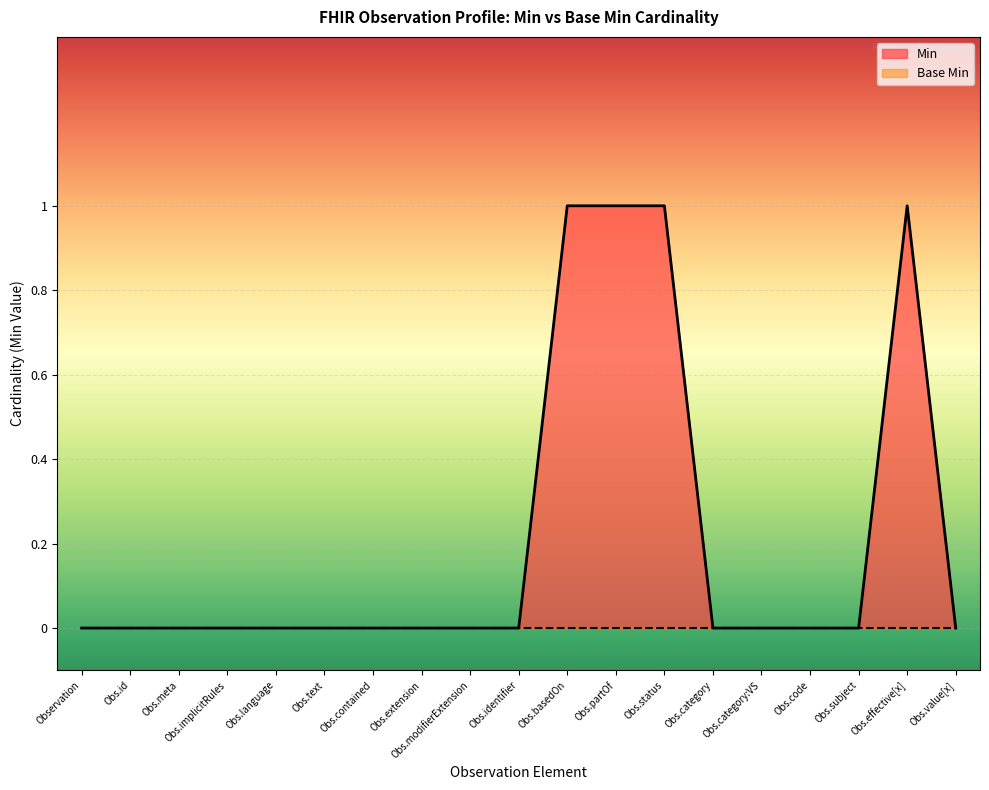

What position from the left is Obs.status?

13